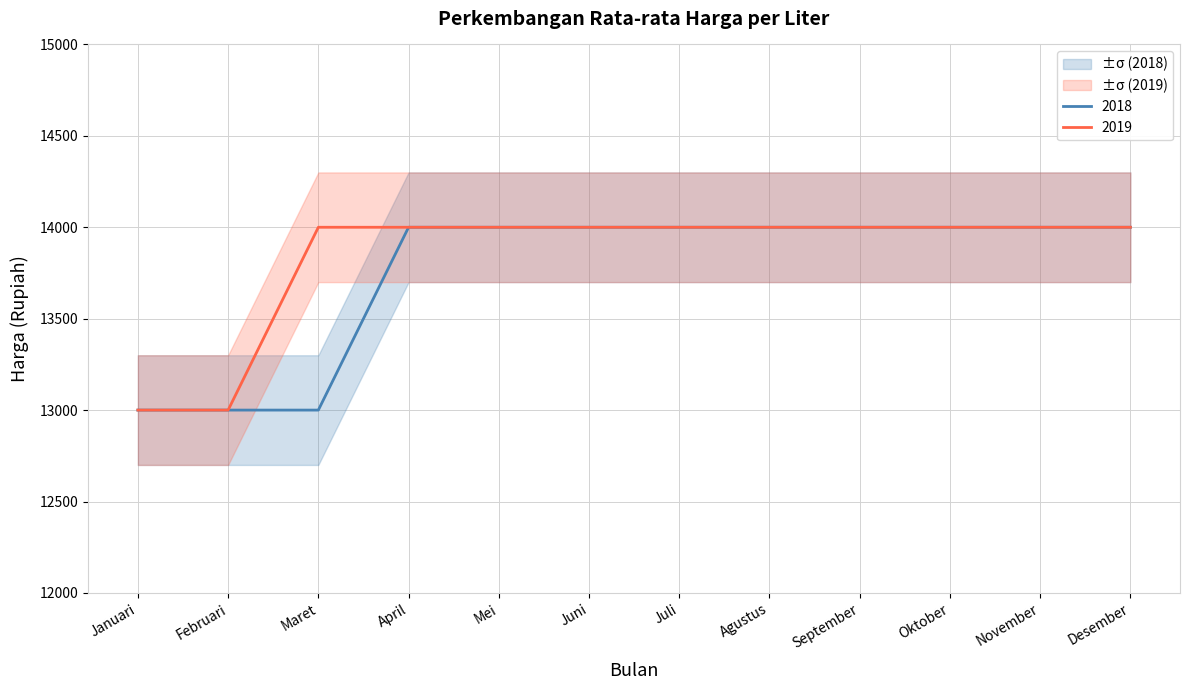

What is the highest value of the 2019 series?

14000